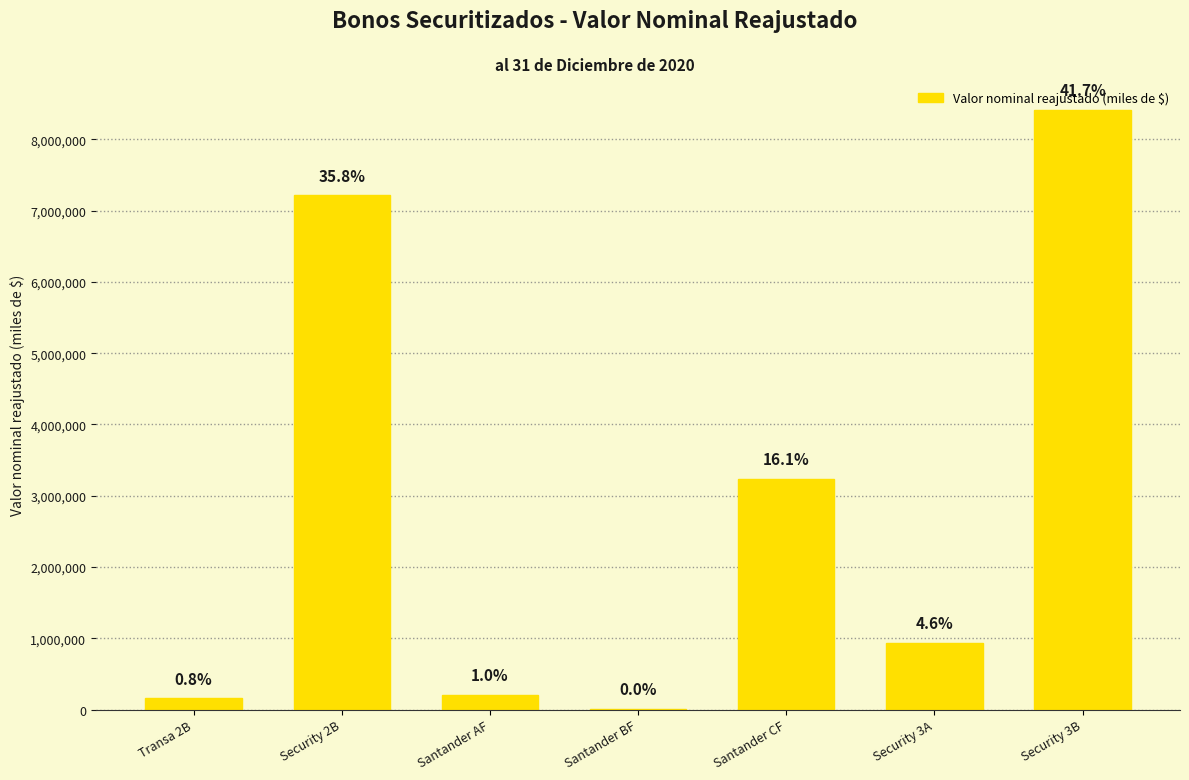

Are the bars horizontal?

No